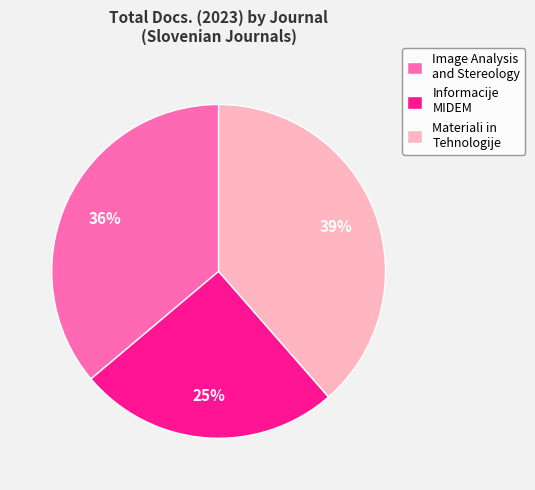

Which has a higher value, Materiali in Tehnologije or Image Analysis and Stereology?

Materiali in Tehnologije